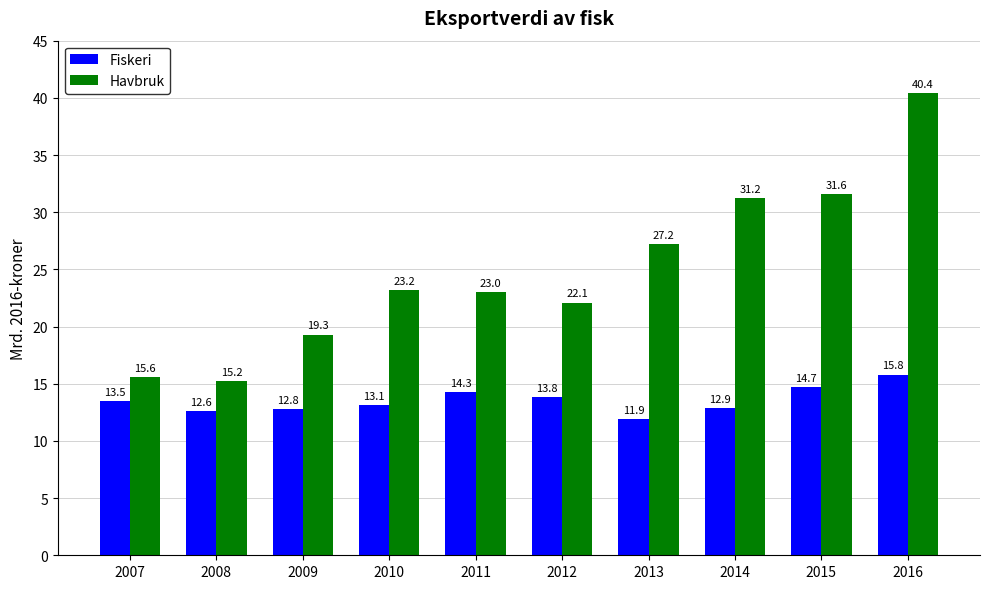

Reading left to right, what are all the values shown in this chart?

Fiskeri: 13.5	12.6	12.8	13.1	14.3	13.8	11.9	12.9	14.7	15.8
Havbruk: 15.6	15.2	19.3	23.2	23.0	22.1	27.2	31.2	31.6	40.4